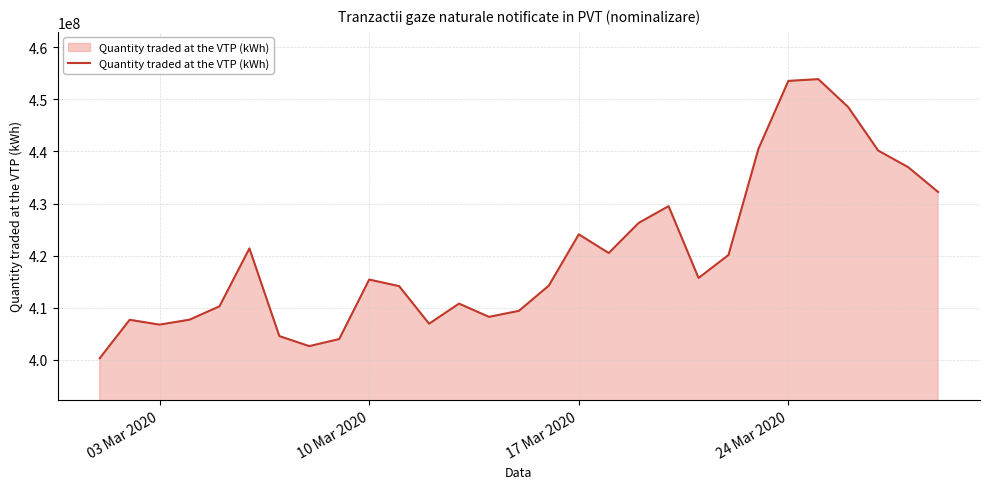

What is the greatest value displayed?

453877891.3